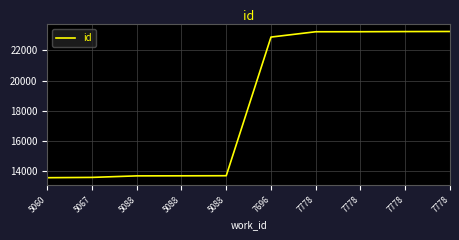

Reading left to right, what are all the values shown in this chart?

5060=13568	5067=13588	5088=13689	5088=13693	5088=13699	7696=22885	7778=23238	7778=23240	7778=23250	7778=23256